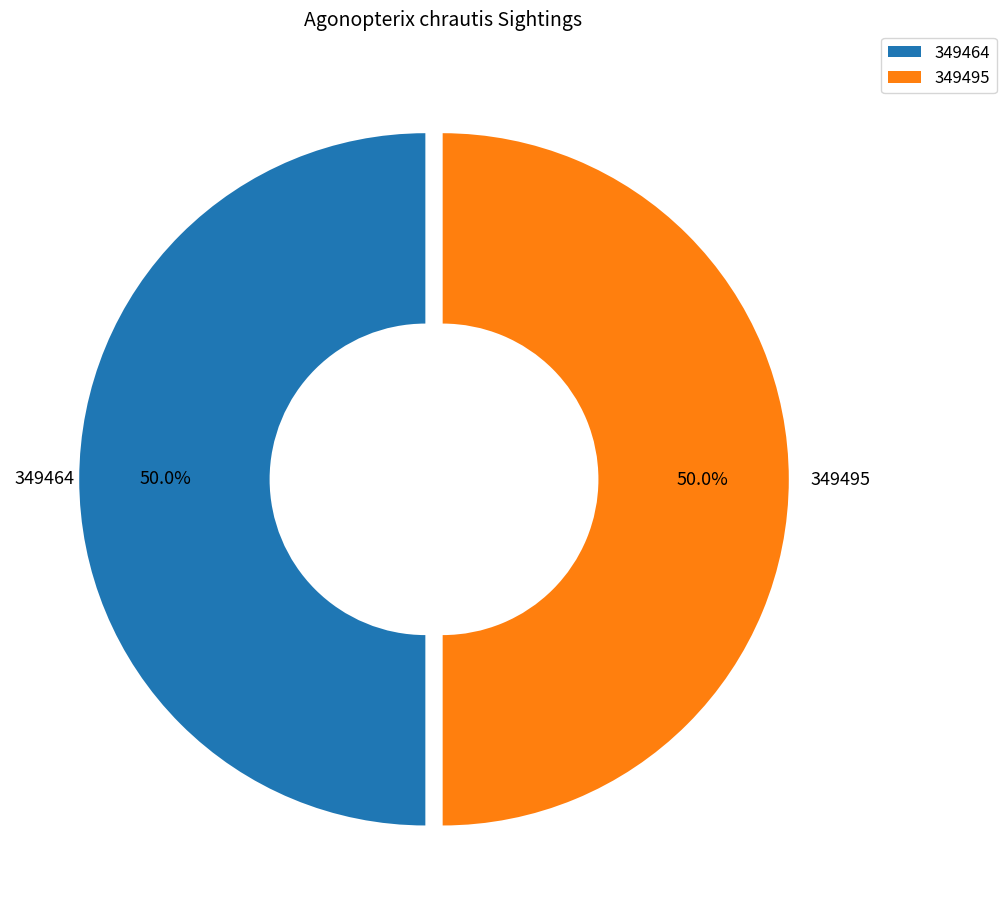

What is the total percentage of 349495 and 349464?

100.0%